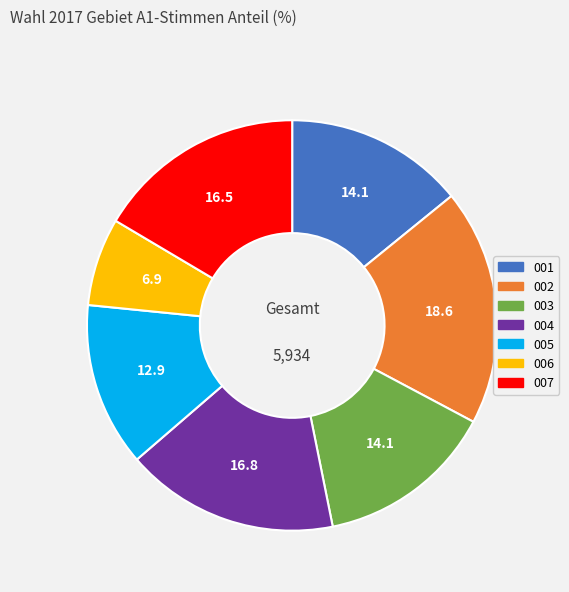

Does 003 account for over 50% of the chart?

No